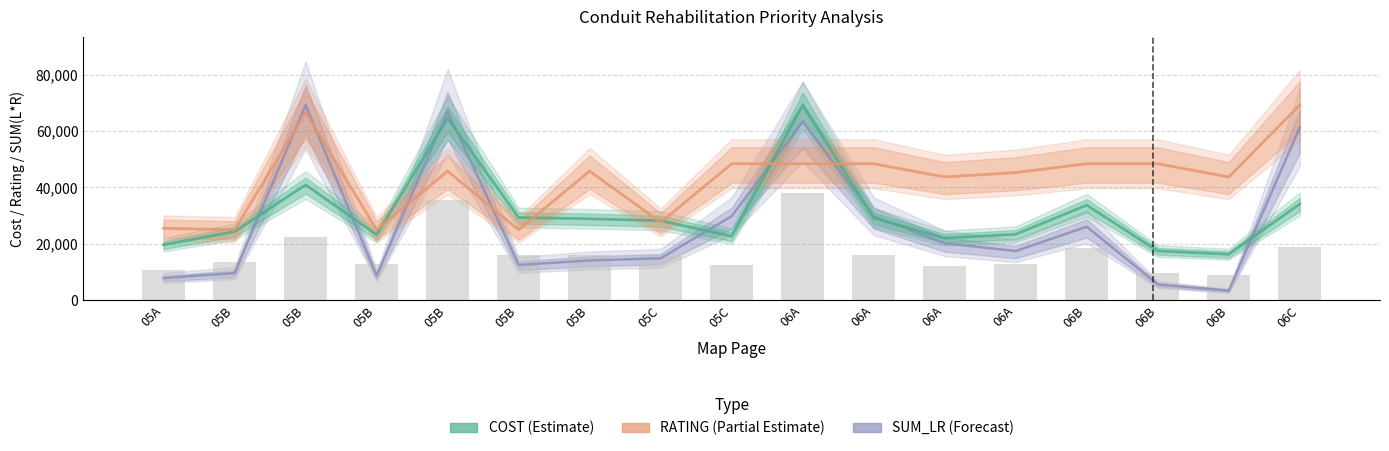

At which label does RATING first exceed 45779?

05B